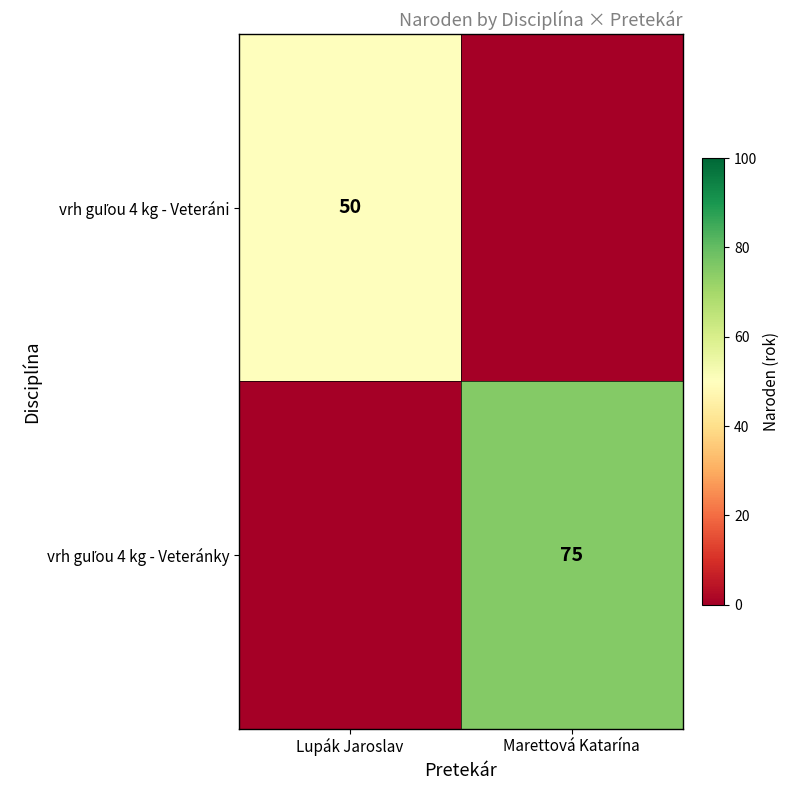

What is the difference between the maximum and minimum values in the vrh guľou 4 kg - Veteráni series?

50